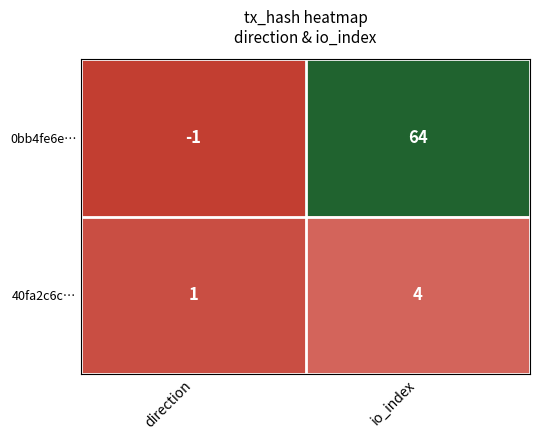

What is the difference between the maximum and minimum values in the 40fa2c6c… series?

3